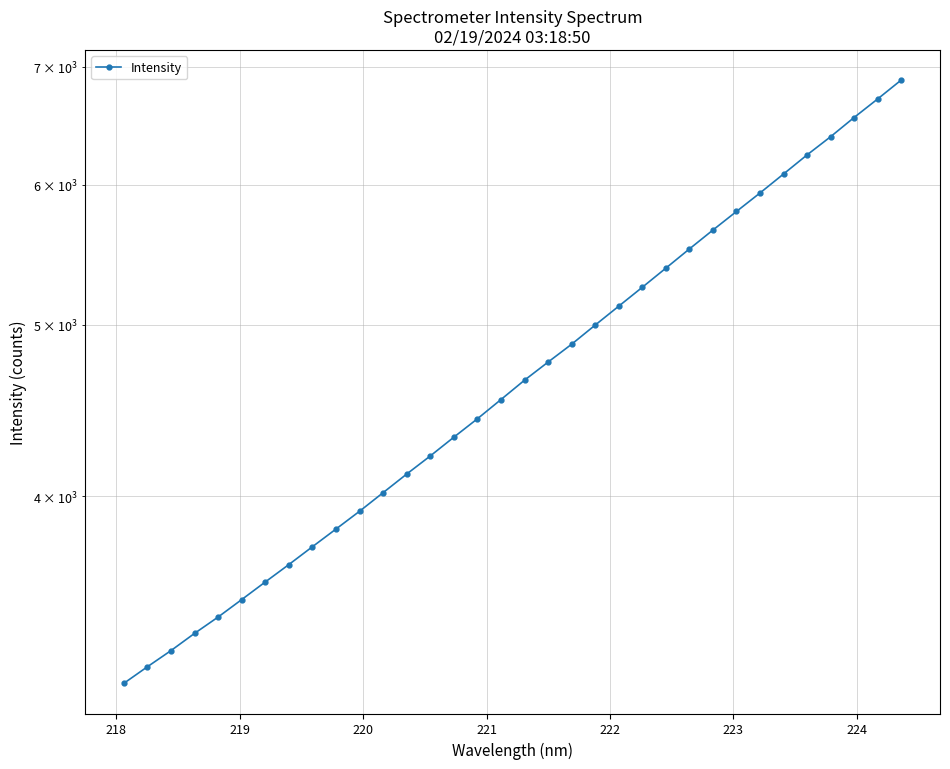

What is the value of the 4th point from the left?

3346.8